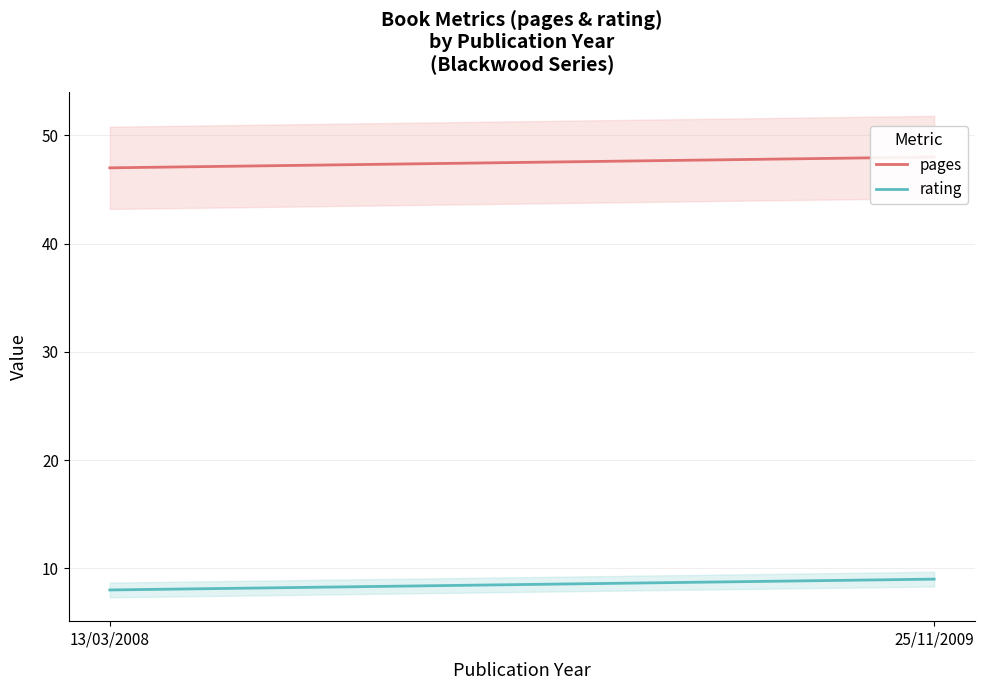

What is the minimum value for rating?

8.0